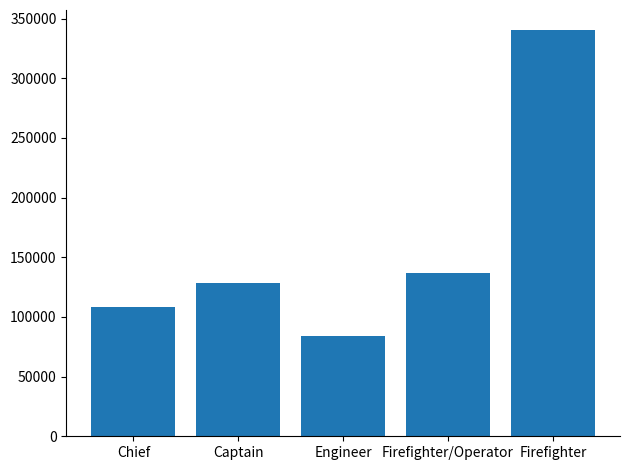

Count the number of data series in this chart.

1